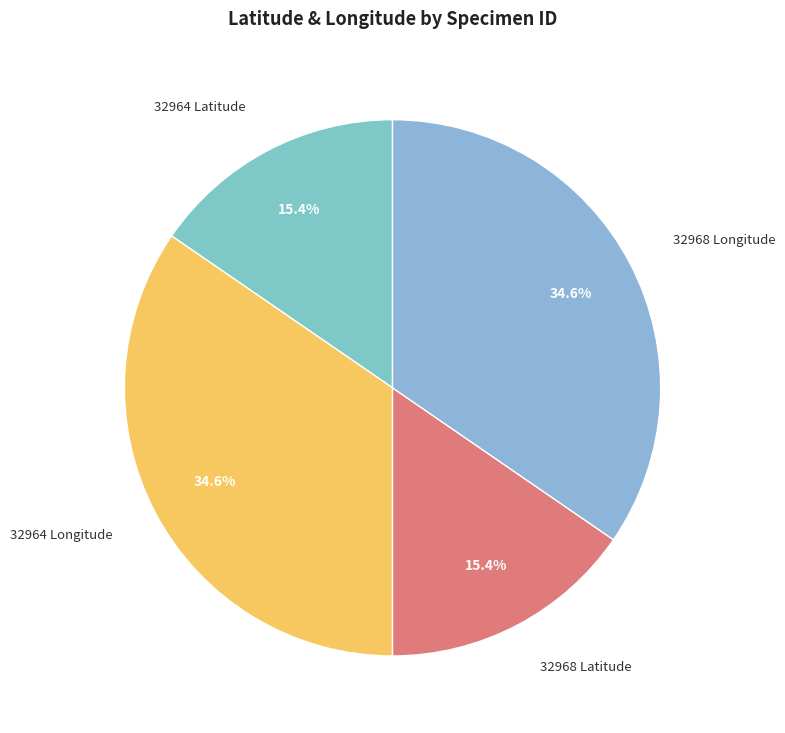

Is the sum of 32964 Latitude and 32968 Latitude greater than half?

No